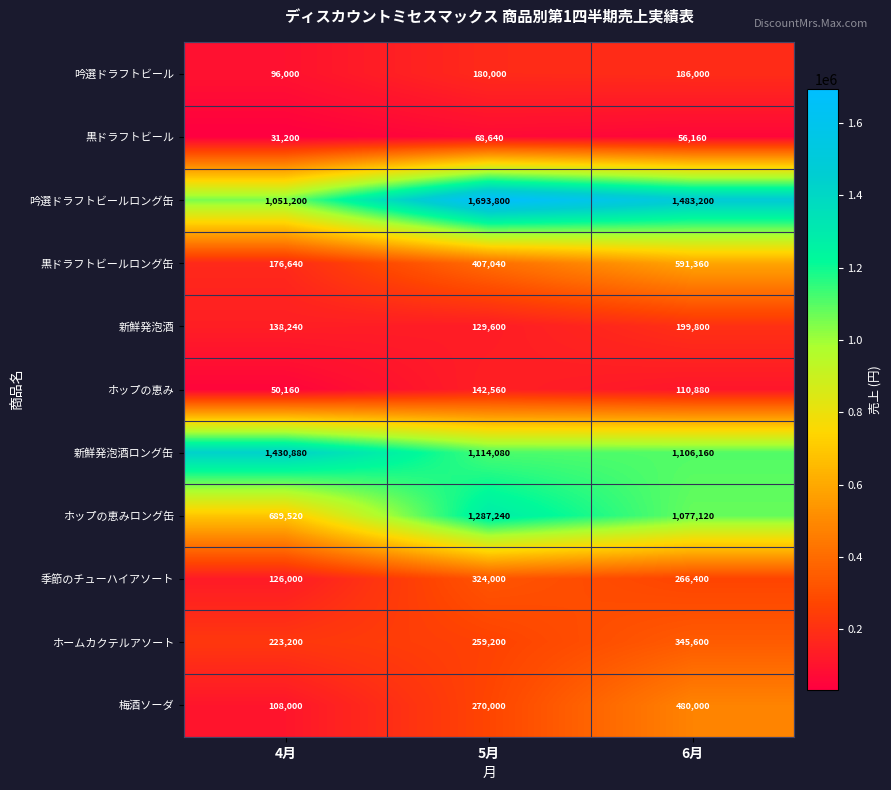

Count the 吟選ドラフトビールロング缶 values in the range 1051200 to 1693800.

3